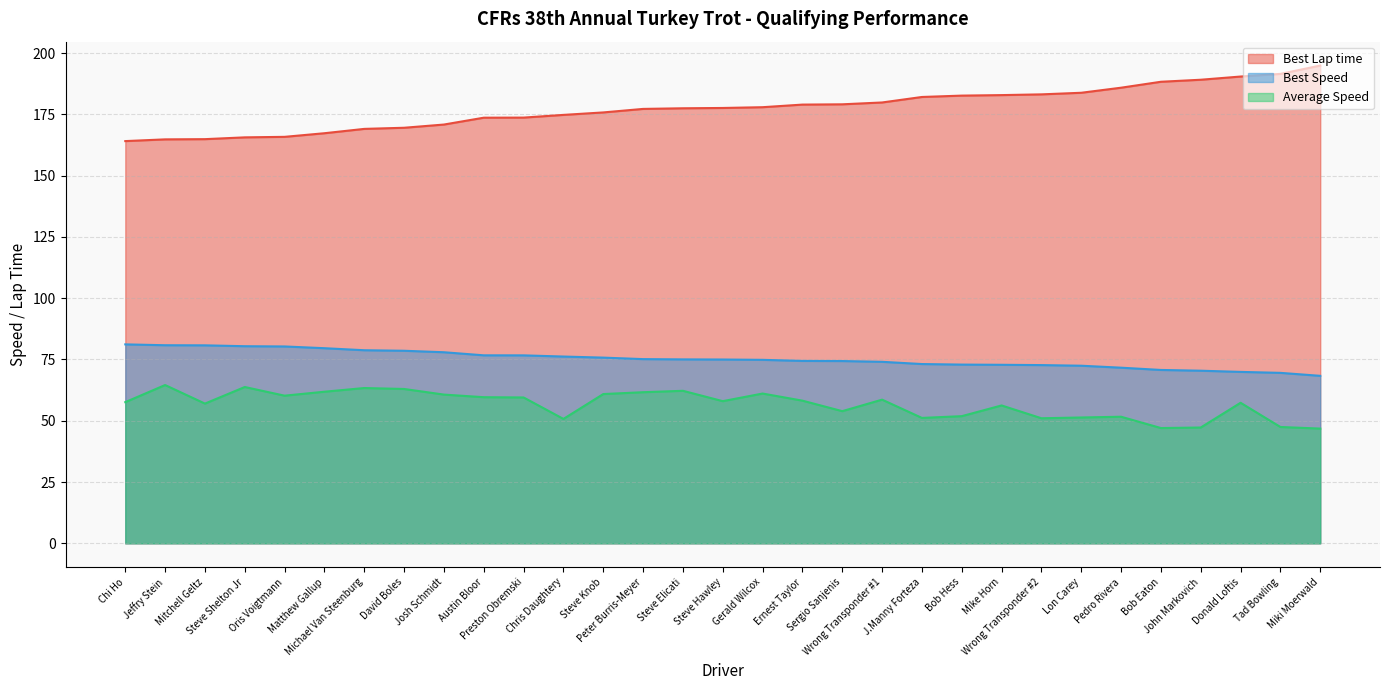

What is the difference between the highest and lowest values at Matthew Gallup?

105.5